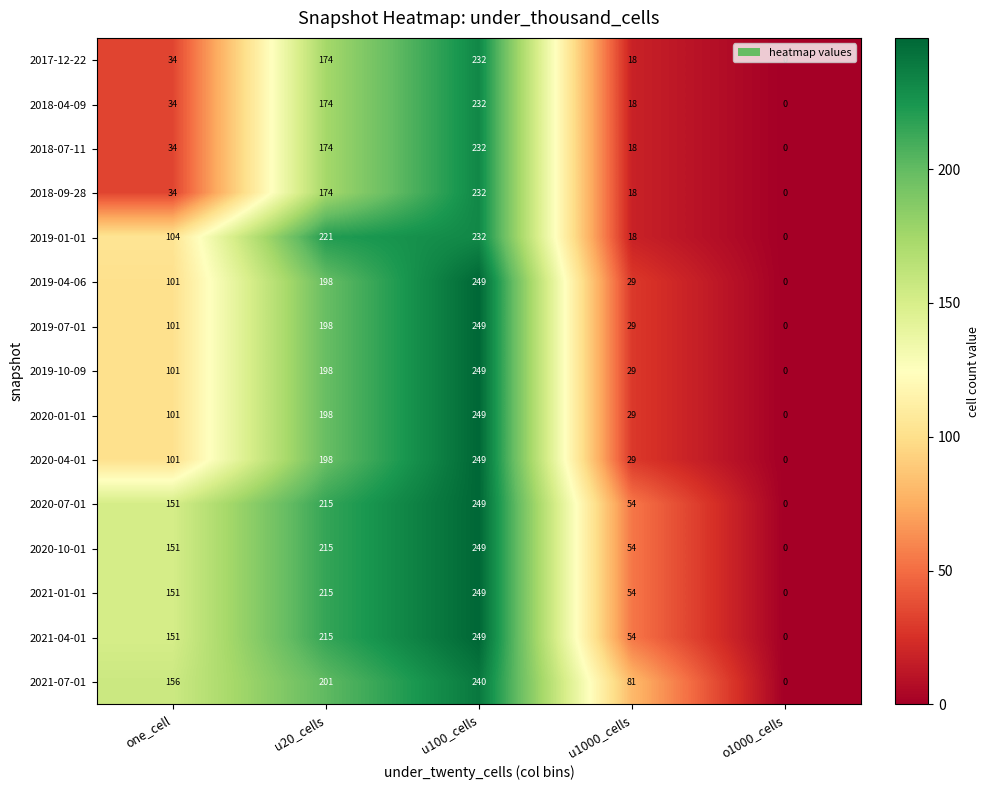

True or false: 2021-07-01 has a value of 70 at u20_cells.

False